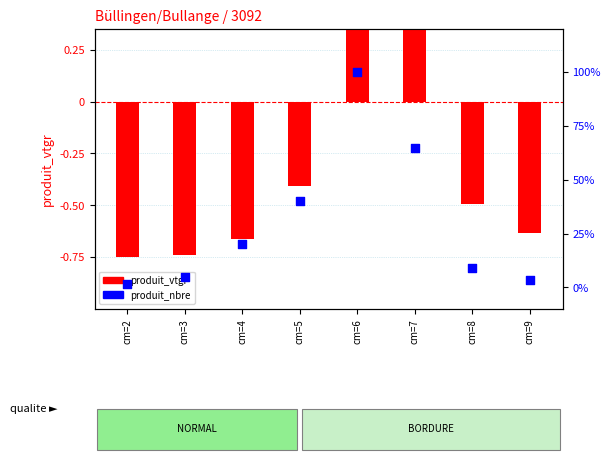

At which category is the sum across all series the highest?

cm=6